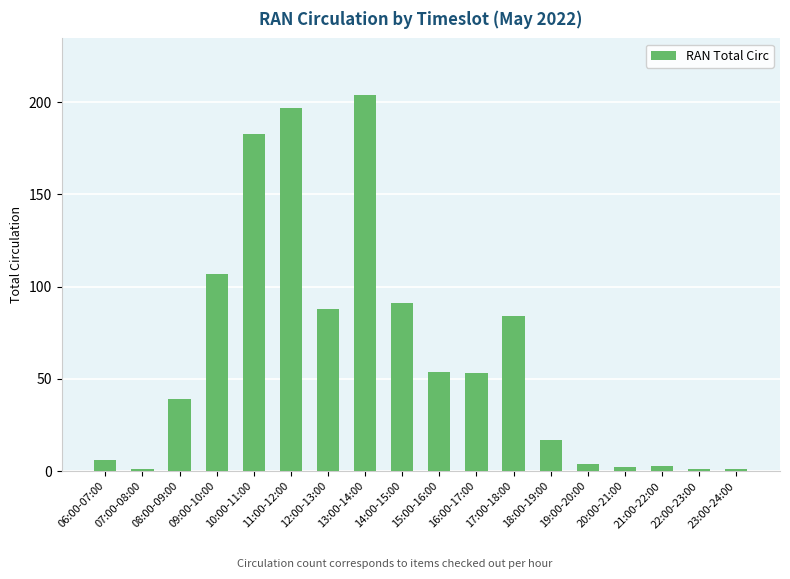

What is the change in value from 21:00-22:00 to 22:00-23:00?

-2